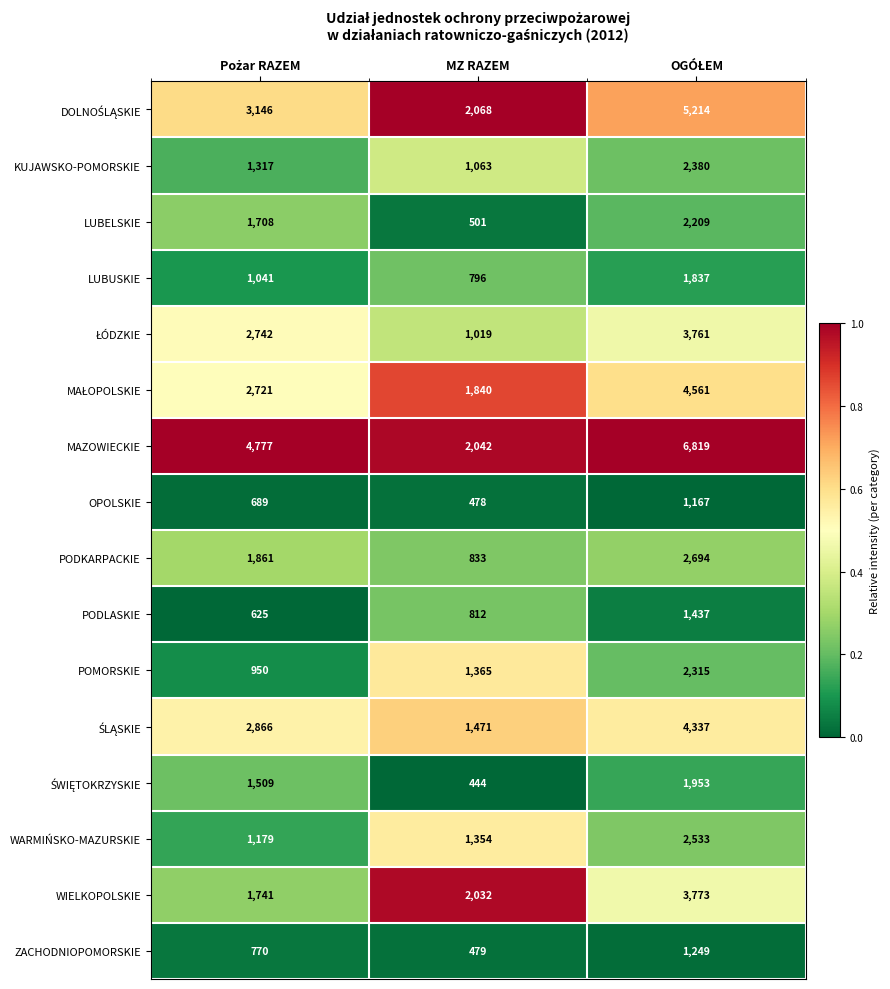

At which label is WARMIŃSKO-MAZURSKIE closest to 1856?

MZ RAZEM